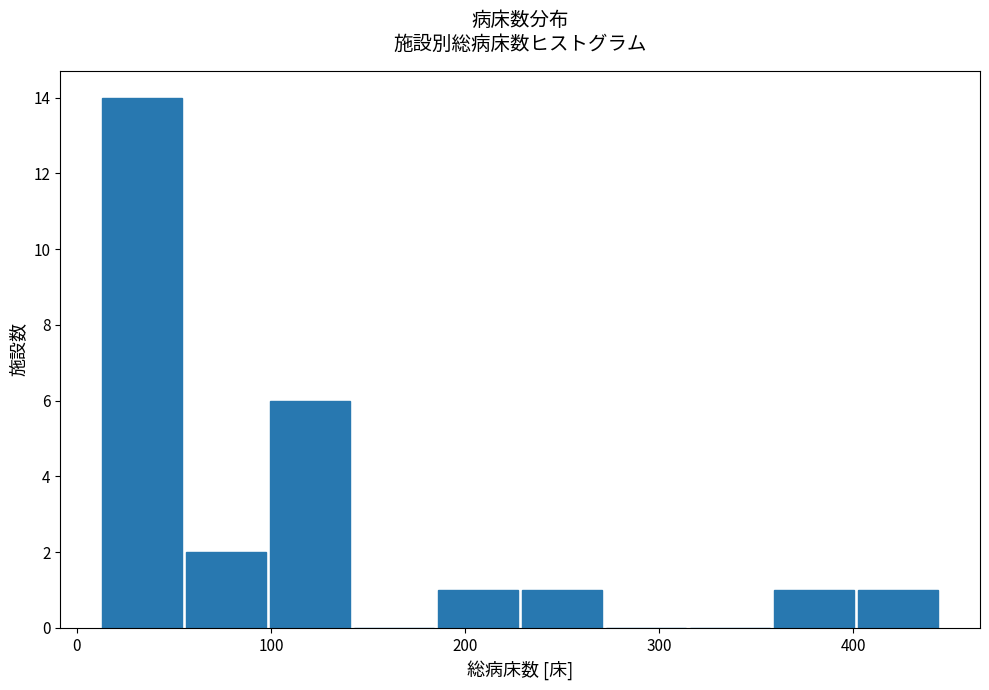

Reading left to right, transcribe this chart: for each bar, give the range it covers on the x-axis and its height. Neither the bar edges nor the heights are printed on the chart, so give them approximately, as read against the axes.

10 to 60: 14
60 to 100: 2
100 to 140: 6
140 to 190: 0
190 to 230: 1
230 to 270: 1
270 to 320: 0
320 to 360: 0
360 to 400: 1
400 to 450: 1